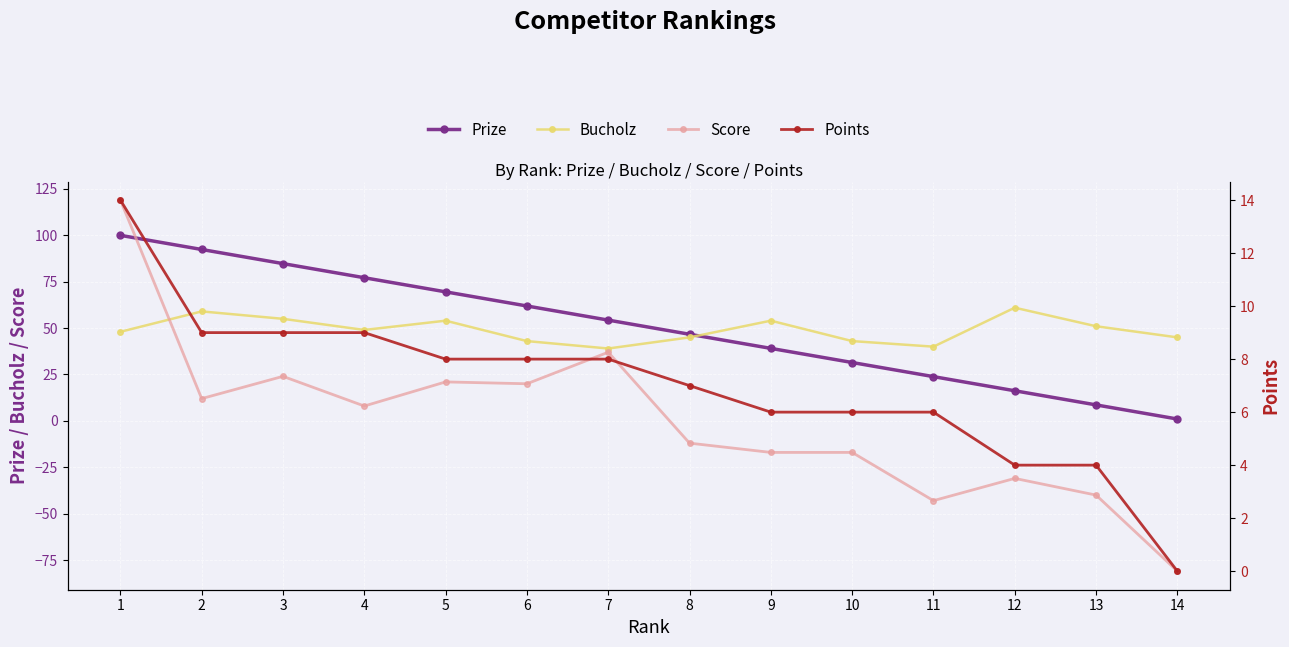

What is the difference between the maximum and minimum values in the Bucholz series?

22.0